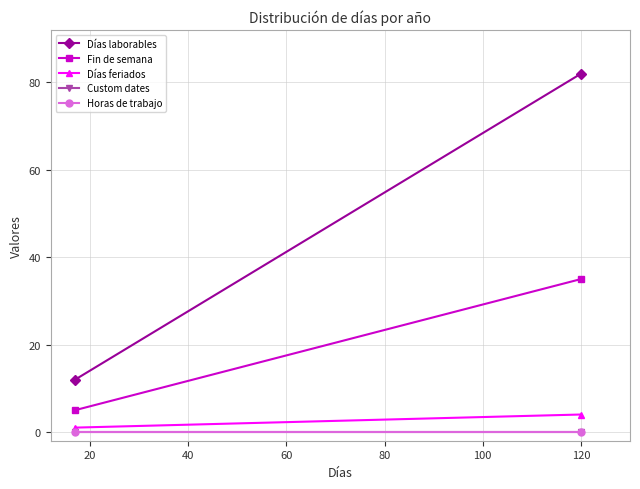

Between 0 and 20, which series saw the biggest shift?

Días laborables